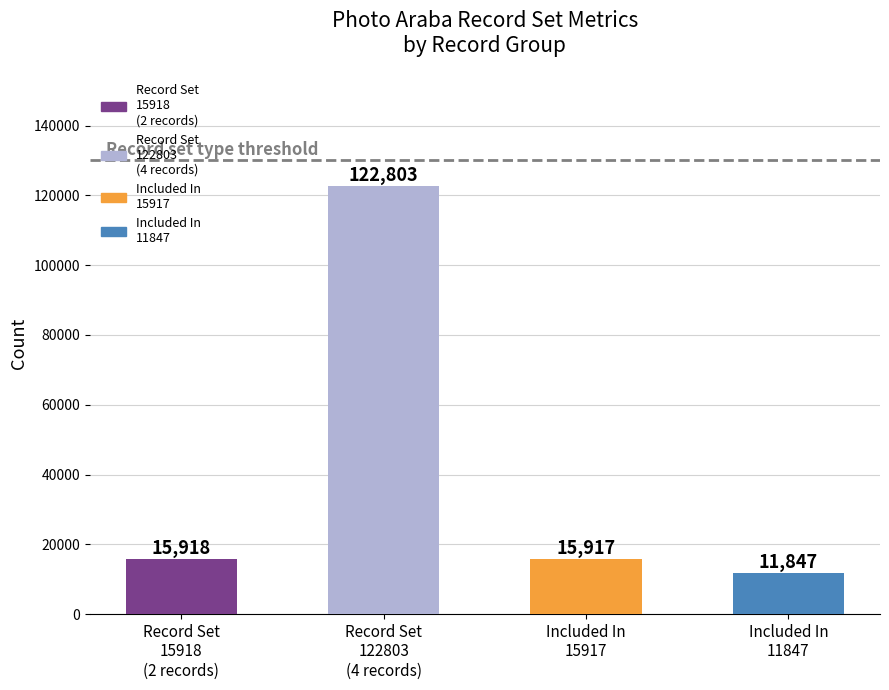

What is the minimum value shown in the chart?

11847